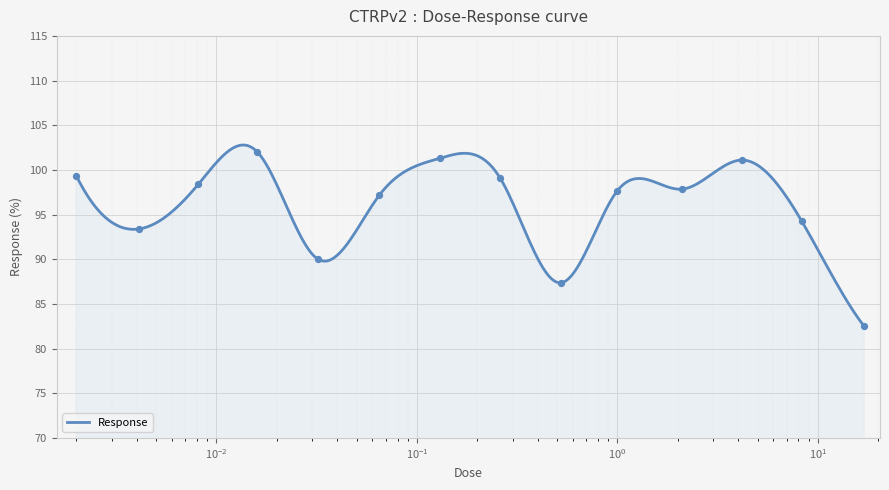

What is the ratio of the value at 2.1 to the value at 0.0081?

1.0